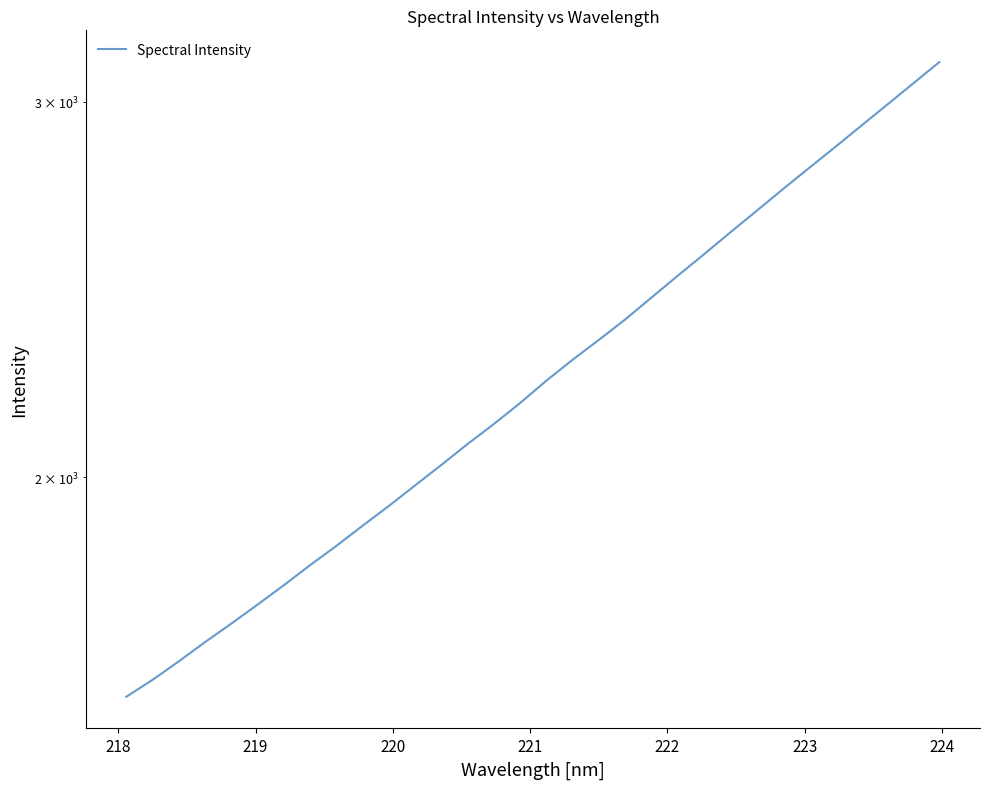

How many lines are shown in the chart?

1